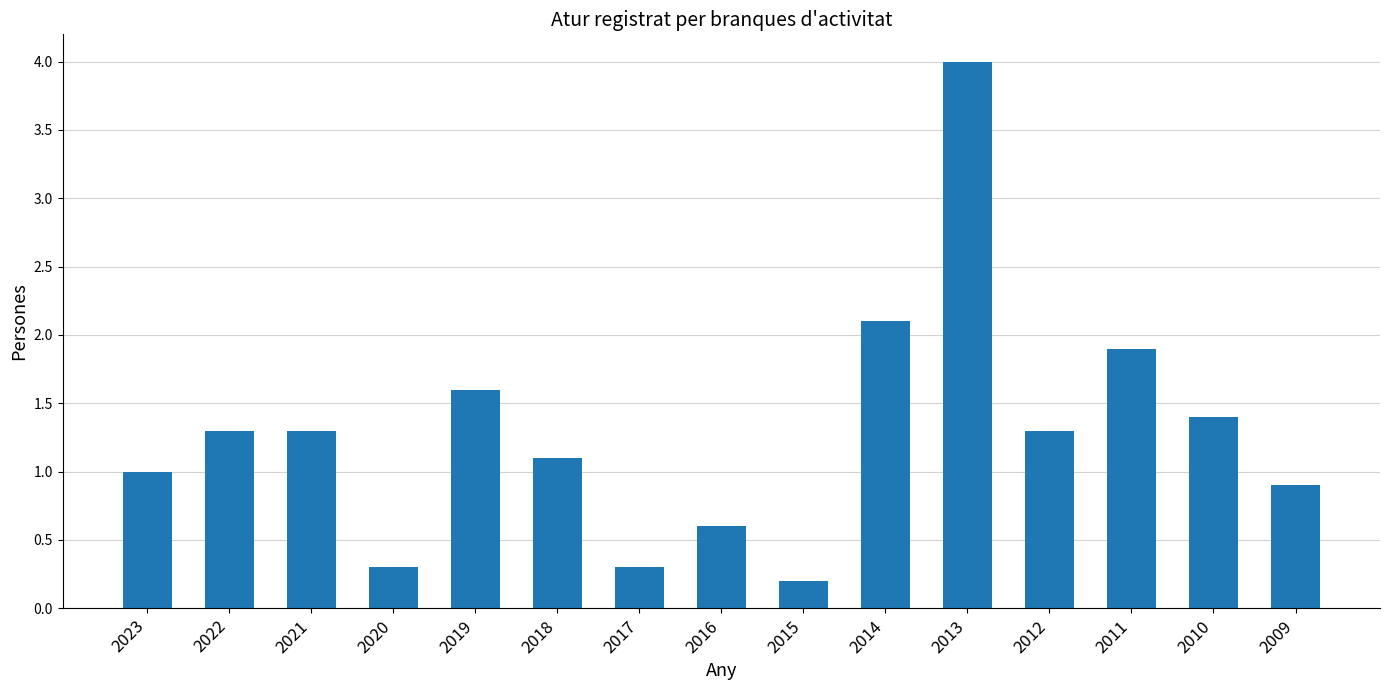

Is it true that the value at 2015 is 0.2?

True